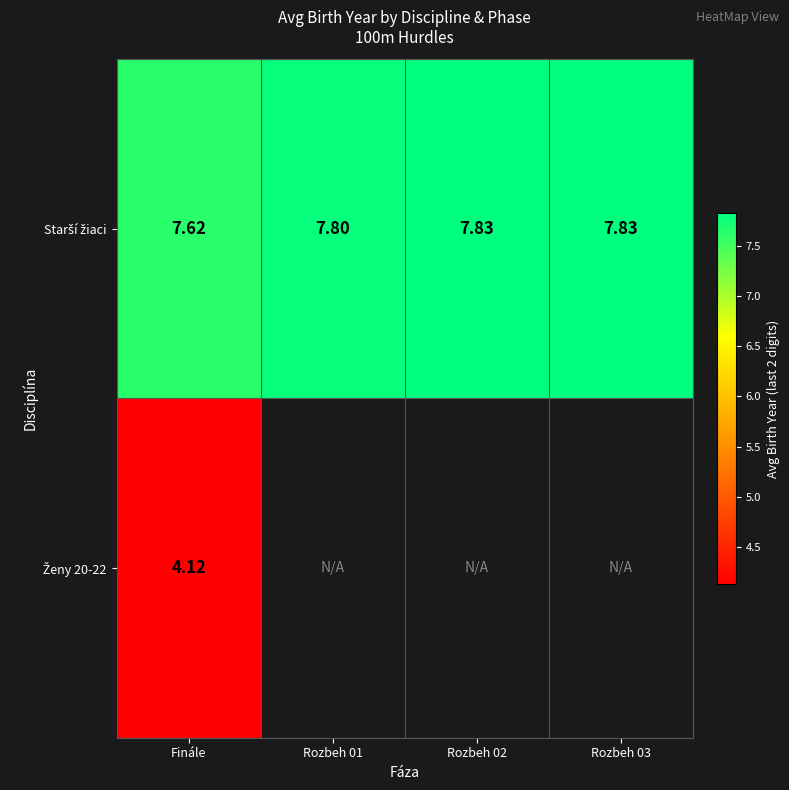

What is the minimum value for Starší žiaci?

7.6